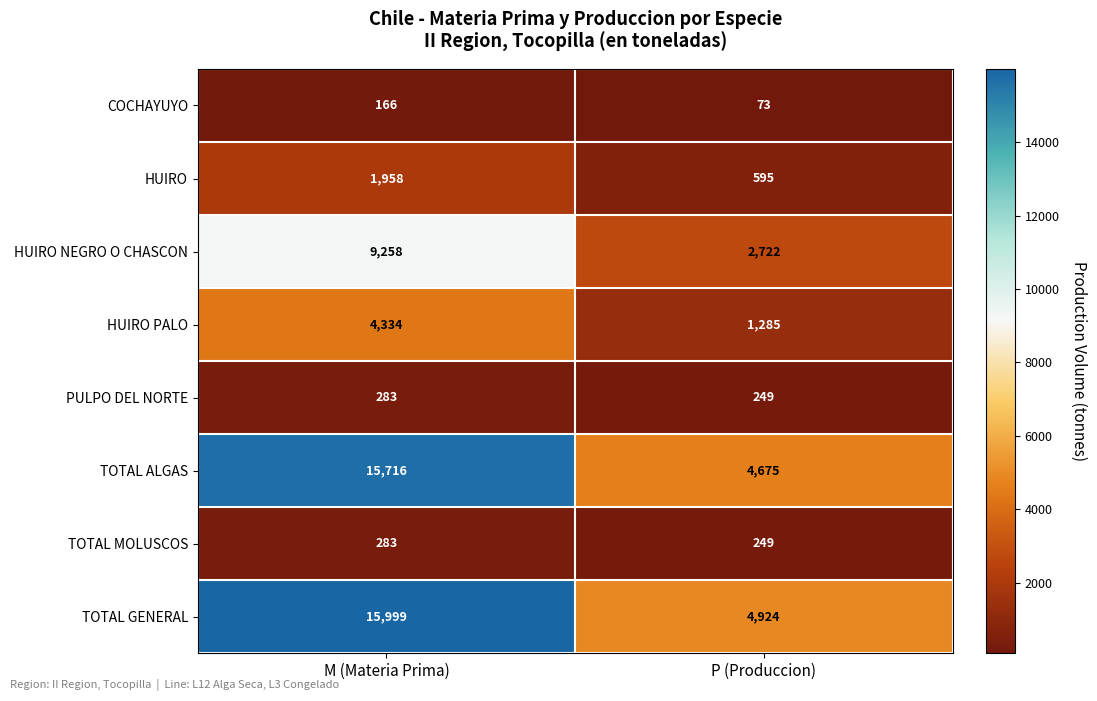

What is the approximate value of TOTAL MOLUSCOS at M (Materia Prima)?

283